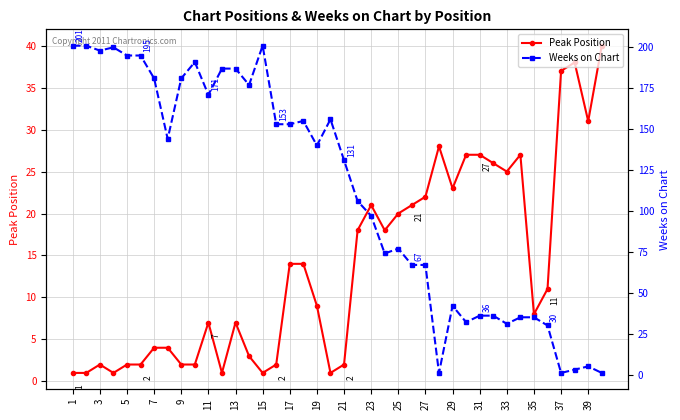

How many intersections are there between Peak Position and Weeks on Chart?

3